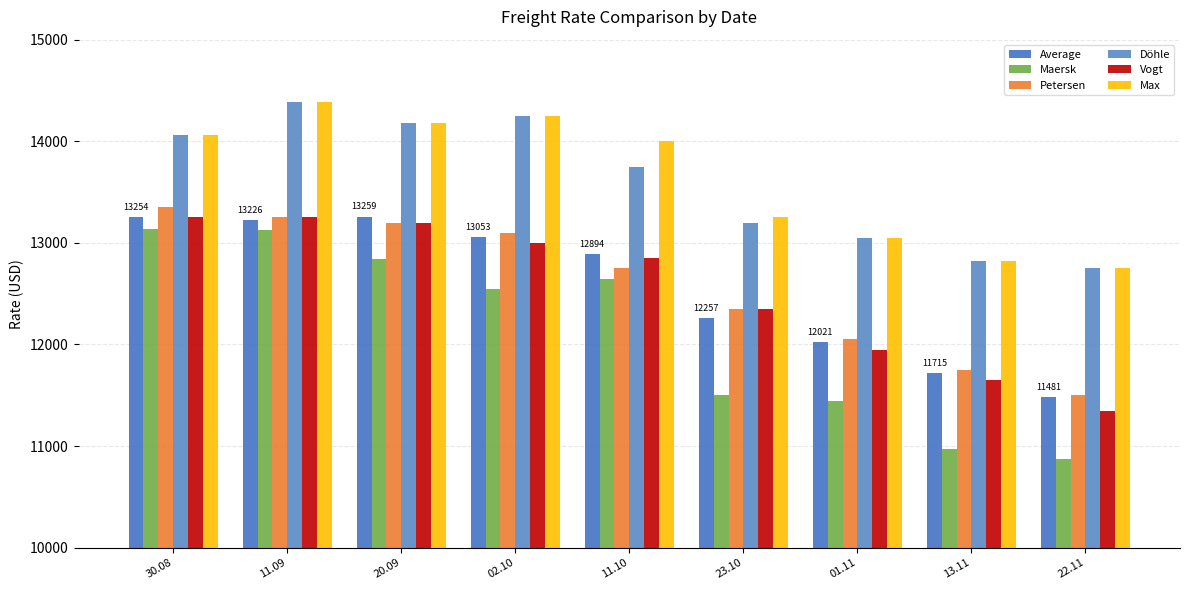

What is the difference between the highest and lowest values at 23.10?

1750